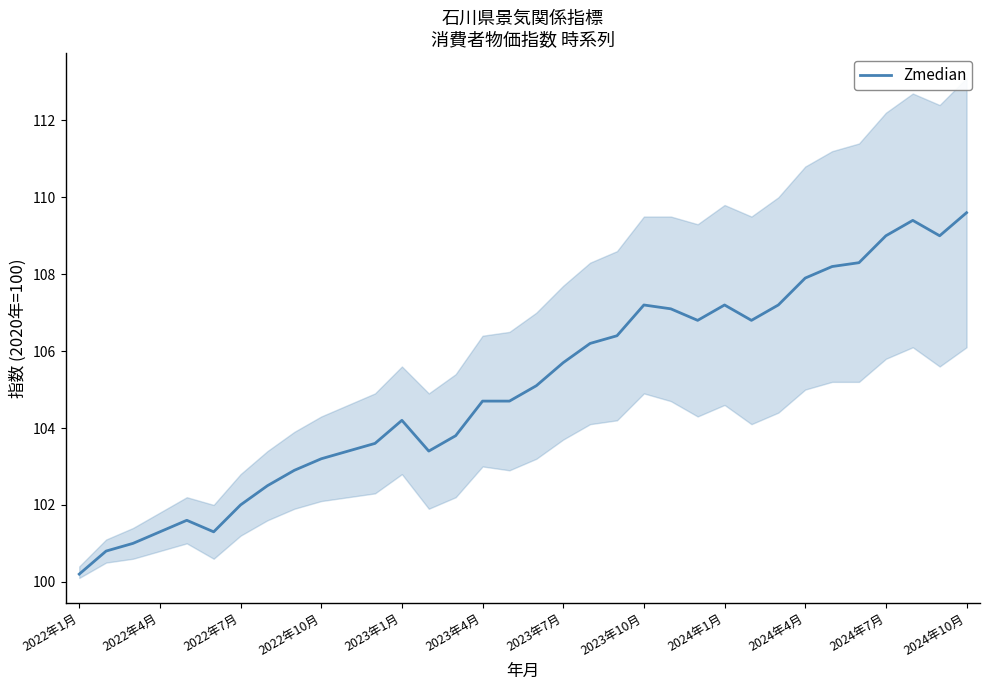

Is this an area chart (filled region under the line)?

No